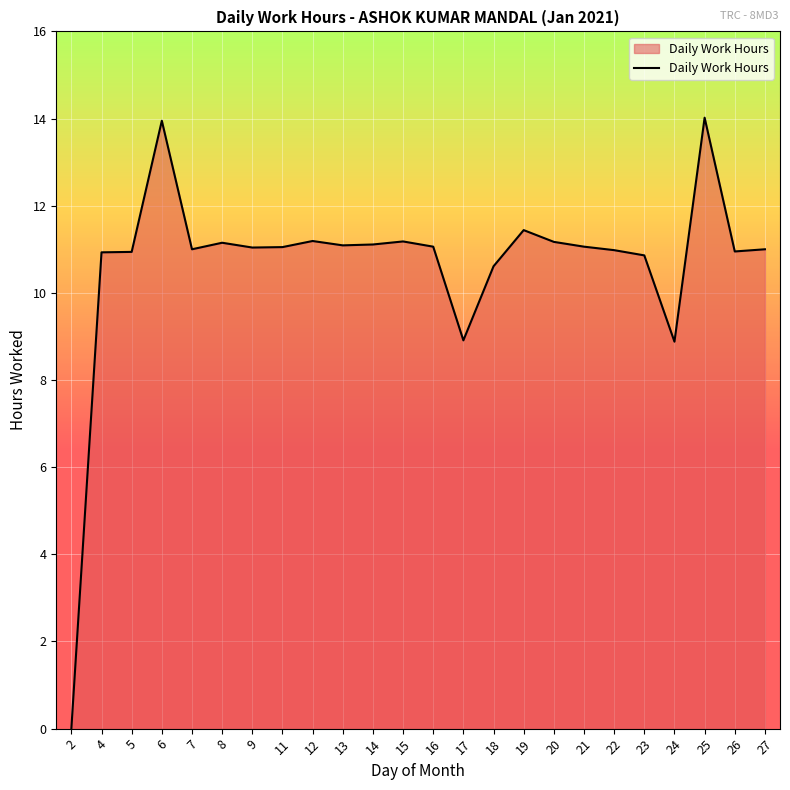

Approximately how many times larger is the value at 18 compared to 23?

1.0